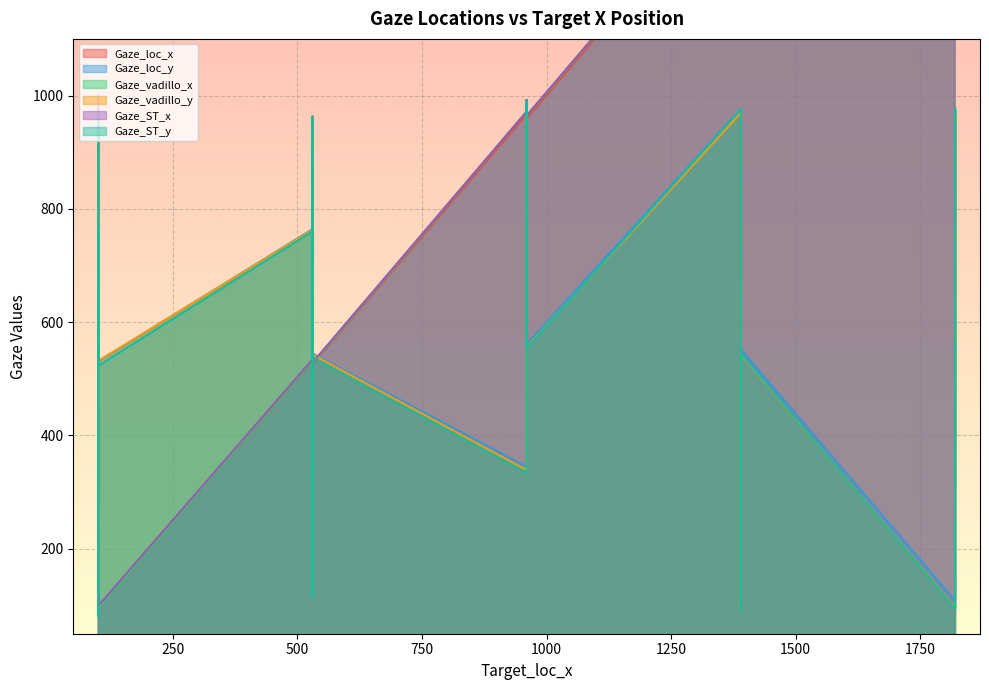

What is the greatest value displayed?

1849.2